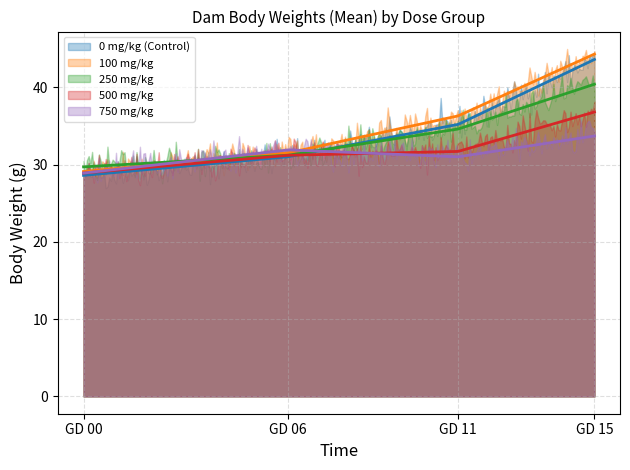

How many times do 750 mg/kg and 0 mg/kg (Control) cross each other?

1